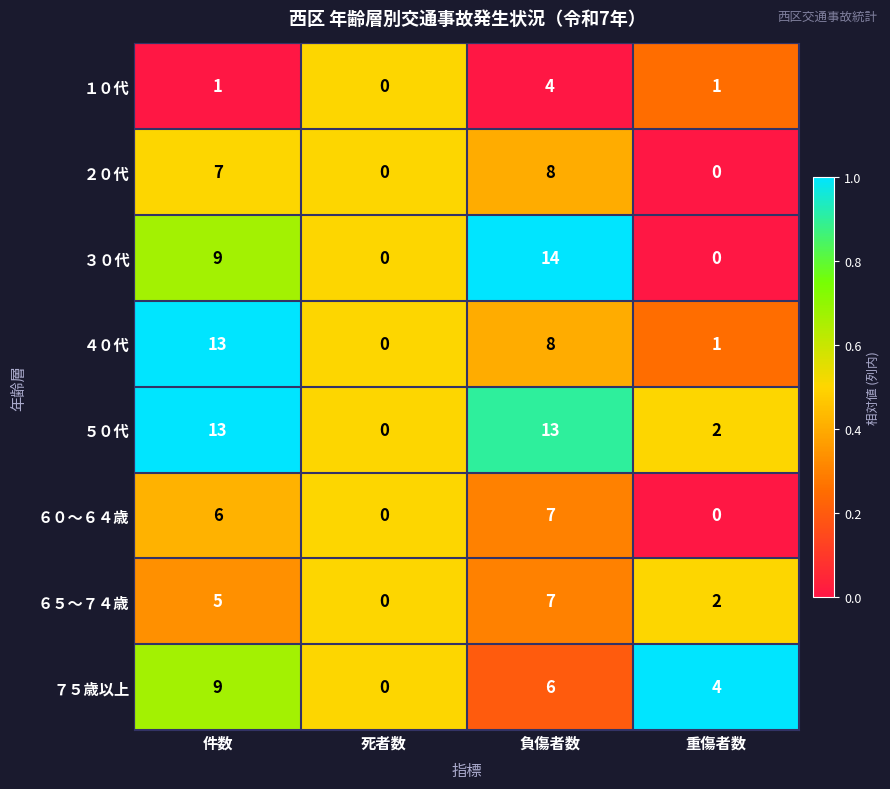

Which series has the largest range (max minus min)?

３０代